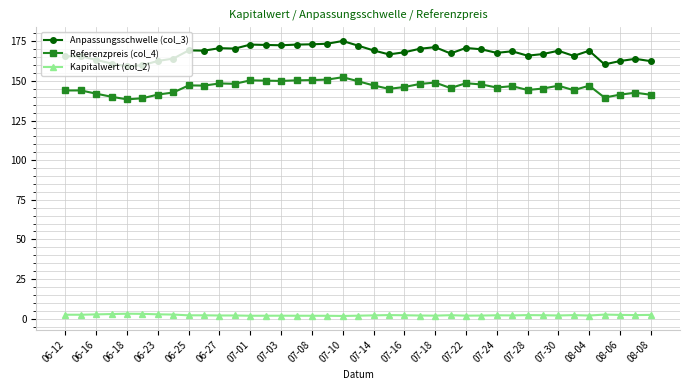

Which series has the largest total across all categories?

Anpassungsschwelle (col_3)